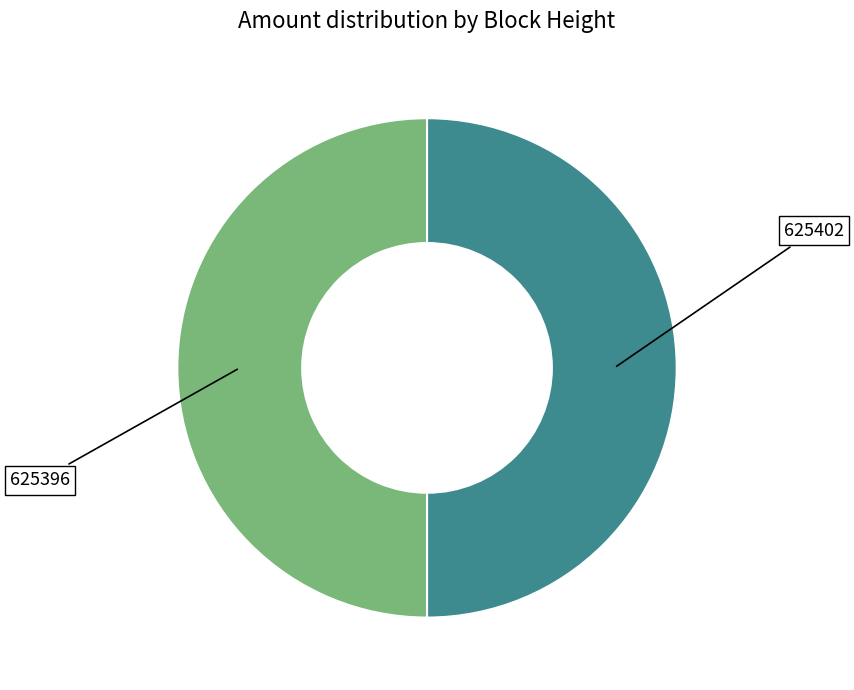

Combined, do 625402 and 625396 account for over 50%?

Yes